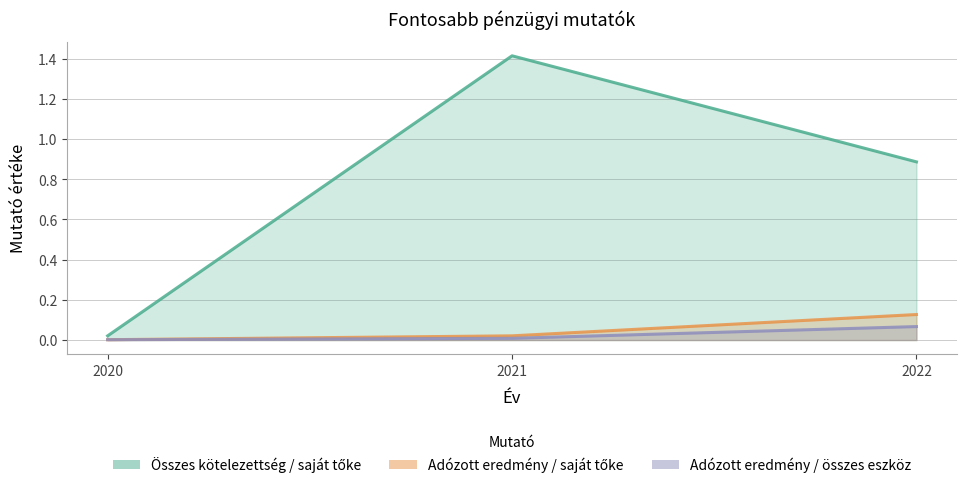

How many data points does each series have?

3